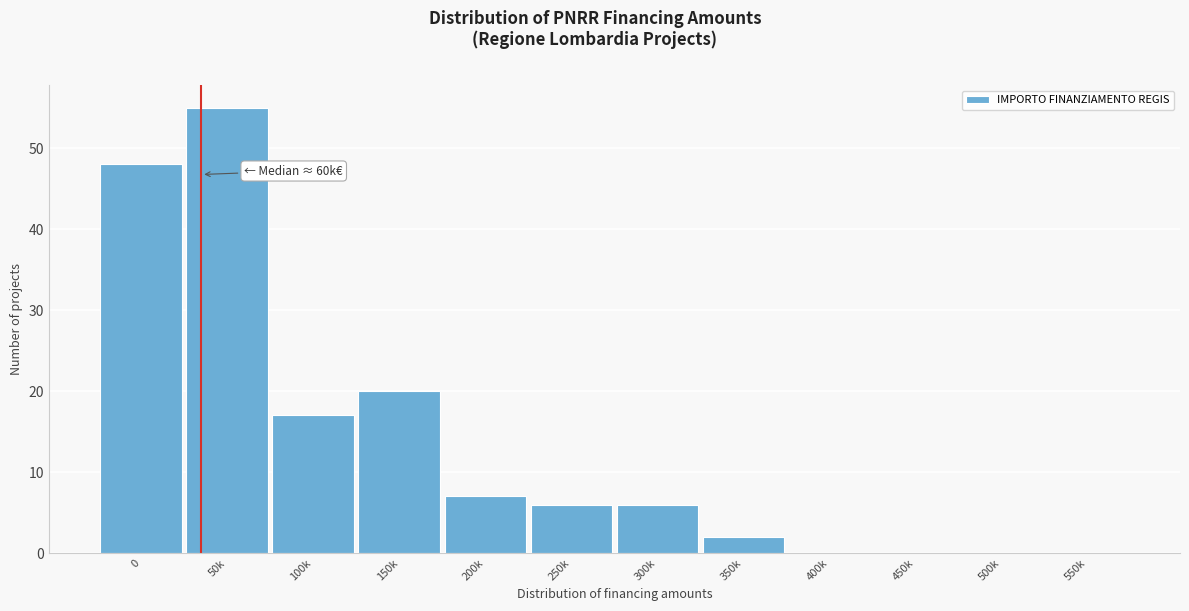

Reading left to right, list all the values displayed in this chart.

0=48	50k=55	100k=17	150k=20	200k=7	250k=6	300k=6	350k=2	400k=0	450k=0	500k=0	550k=0